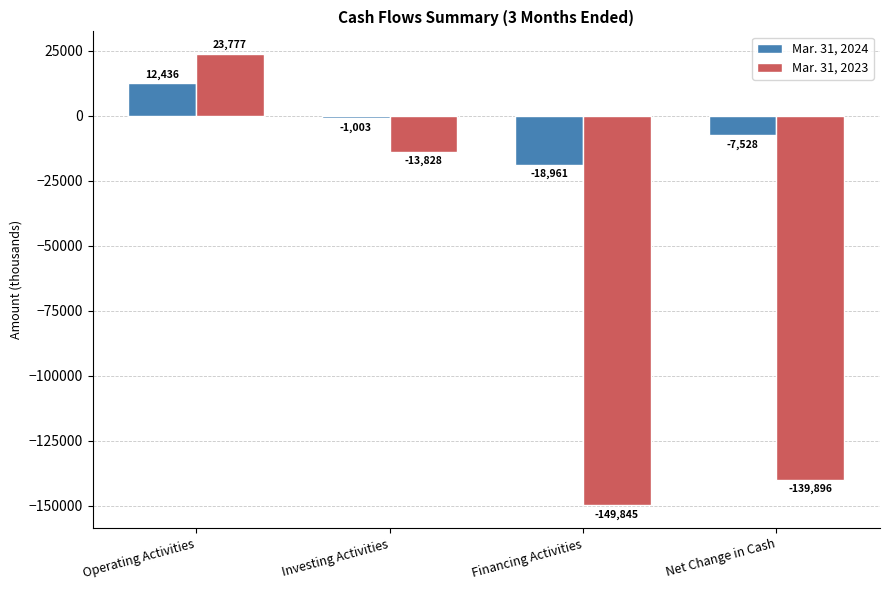

Which series has the largest range (max minus min)?

Mar. 31, 2023